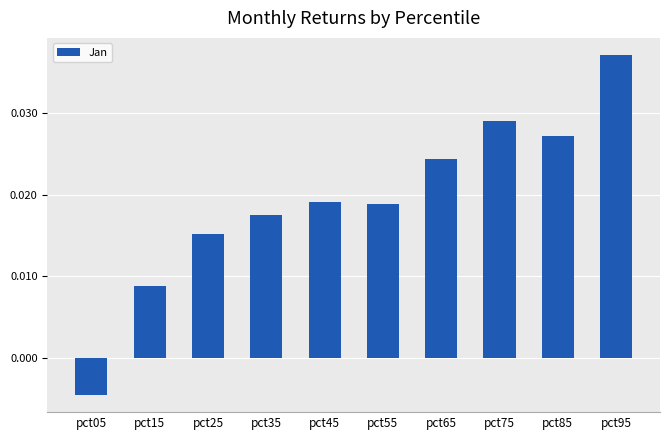

Where is the data nearest to the value 0?

pct05